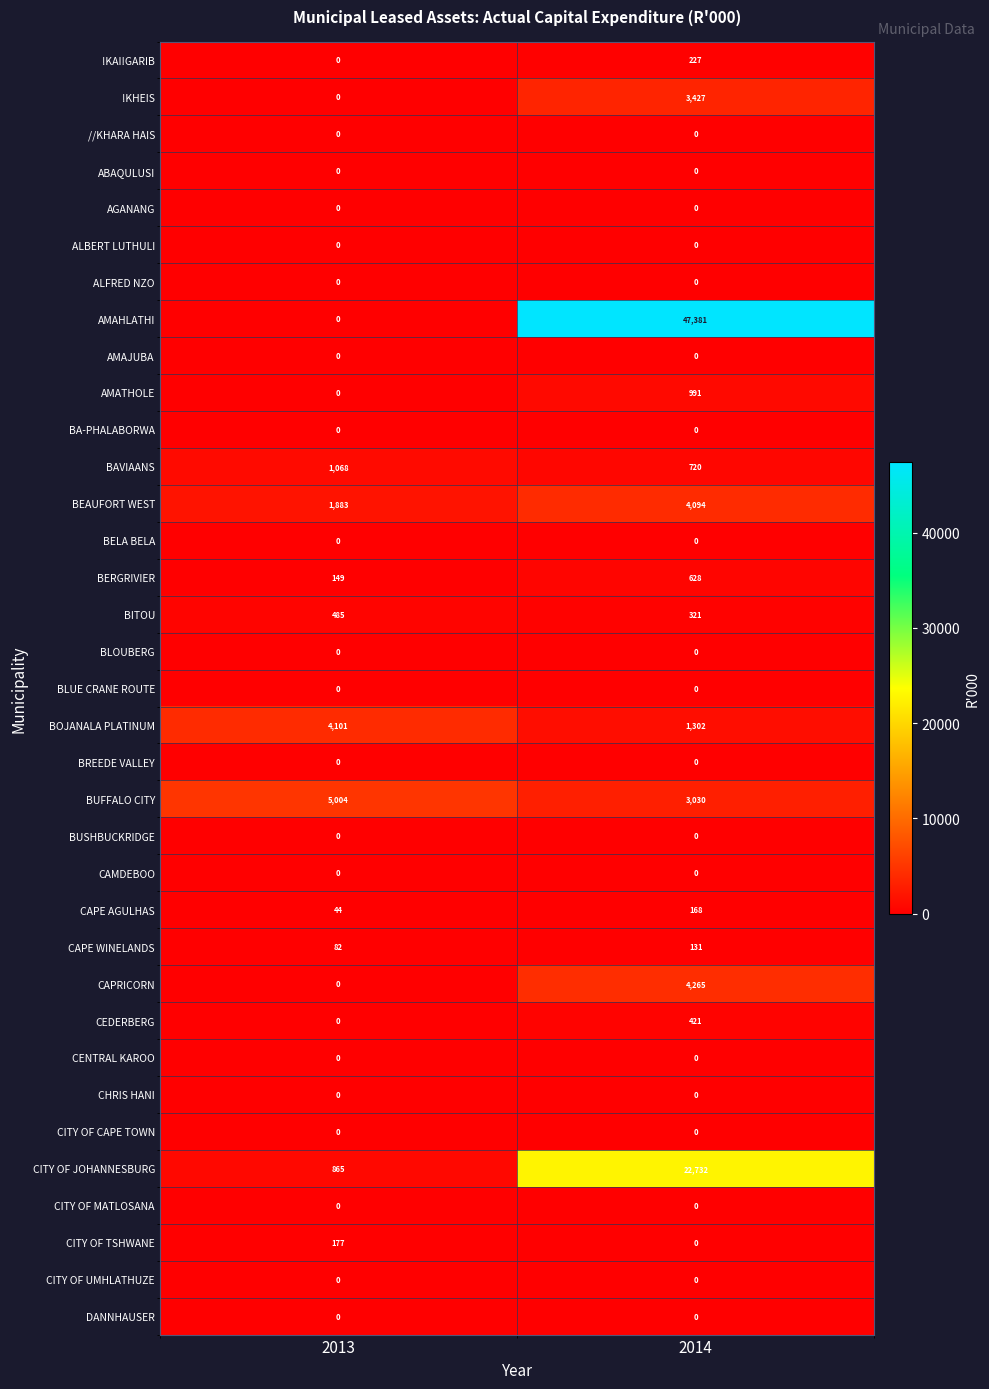

Which series changed the most between 2013 and 2014?

AMAHLATHI